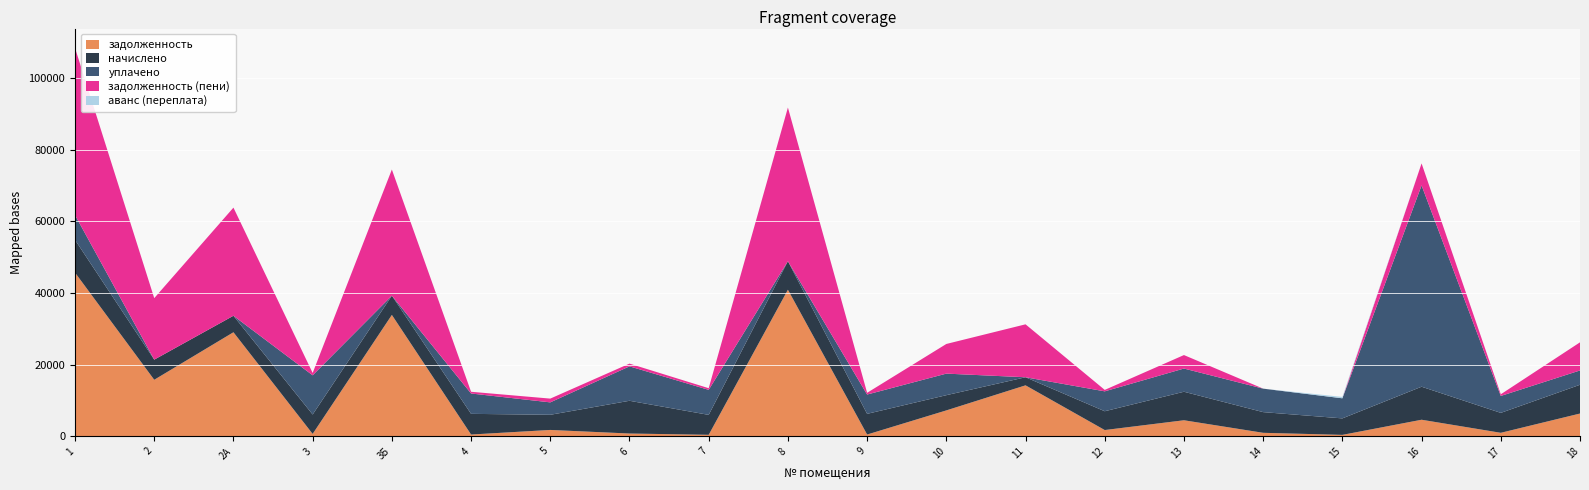

Reading right to left, extract all data points from this chart.

задолженность: 6346.9	964.4	4612.8	383.9	962.7	4466.7	1735.5	14224.2	7220.9	481.4	40933.6	403.8	762.6	1764.0	480.4	33895.7	658.4	29053.4	15775.2	45715.2
начислено: 8035.2	5568.0	9225.6	4608.0	5779.2	7968.0	5251.2	2256.0	4252.8	5779.2	7968.0	5568.0	9148.8	4233.6	5779.2	5376.0	5417.6	4608.0	5625.6	9148.8
уплачено: 4000.0	4726.0	56227.1	5613.4	6560.4	6482.5	5561.0	0.0	6023.2	5392.1	0.0	6988.2	9617.3	3467.8	5685.7	0.0	10948.6	0.0	0.0	6916.0
задолженность (пени): 7855.7	464.0	6150.2	0.0	0.5	3764.7	401.3	14788.2	8284.1	481.2	42925.6	463.0	761.7	1052.4	480.7	35239.7	658.4	30205.4	17181.6	46686.4
аванс (переплата): 0.0	0.0	0.0	384.0	0.0	0.0	0.0	0.0	0.0	0.0	0.0	0.0	0.0	0.0	0.0	0.0	0.0	0.0	0.0	0.0